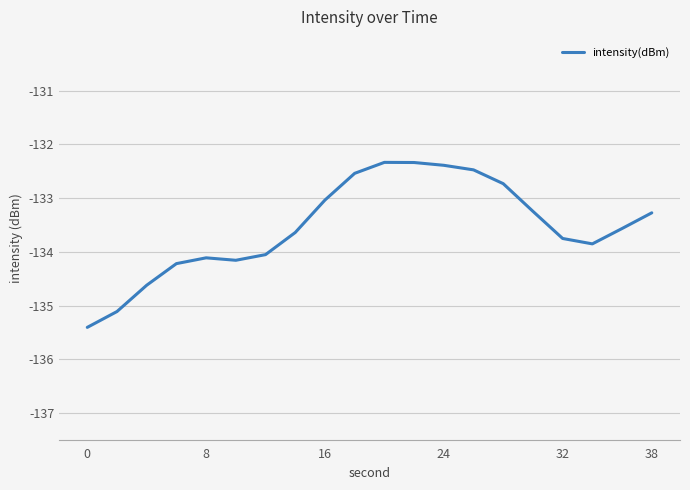

What is the difference between the second highest and second lowest values?

2.8